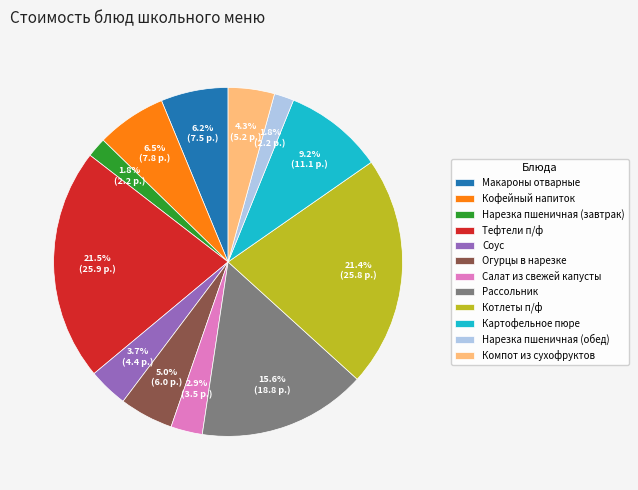

How many slices are in this pie chart?

12